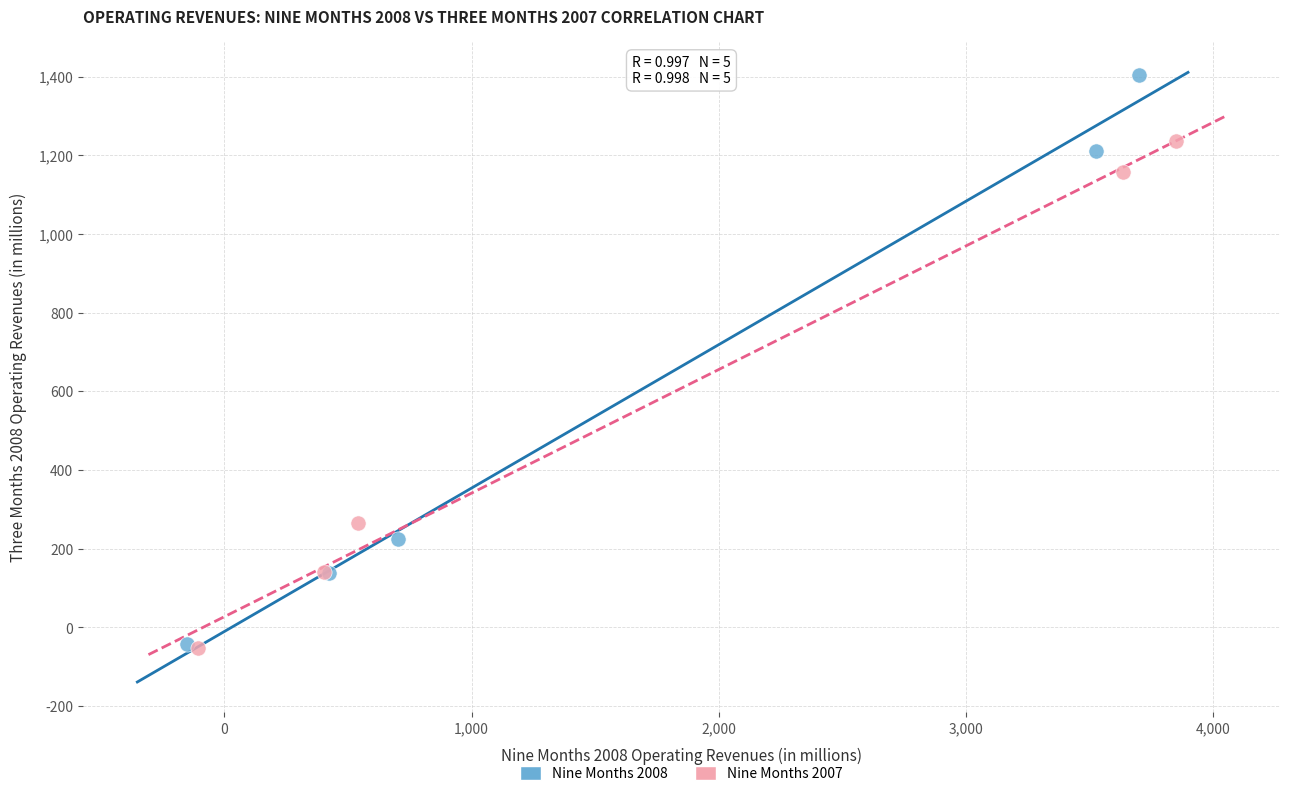

Which series contains the highest Y value?

Nine Months 2008